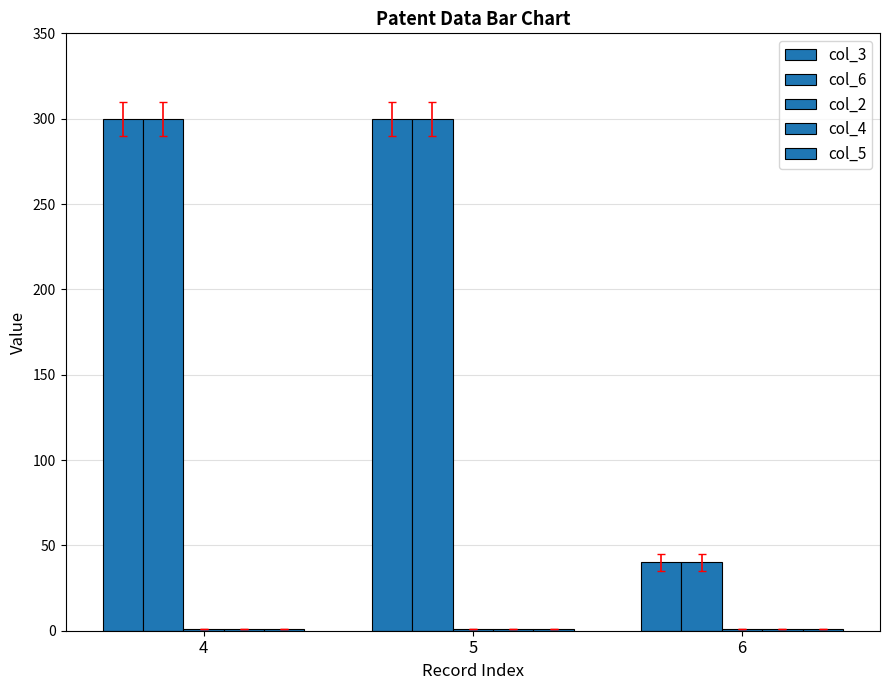

Does the chart contain stacked bars?

No